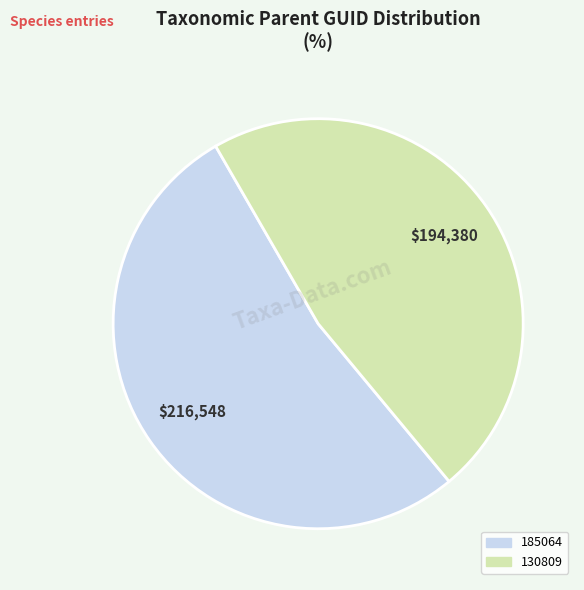

What is the ratio of the value at 130809 to the value at 185064?

0.9